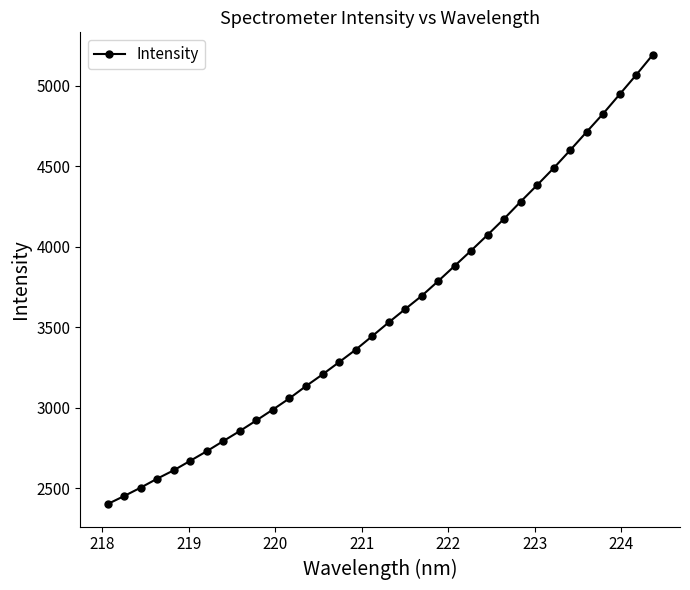

How many lines are shown in the chart?

1